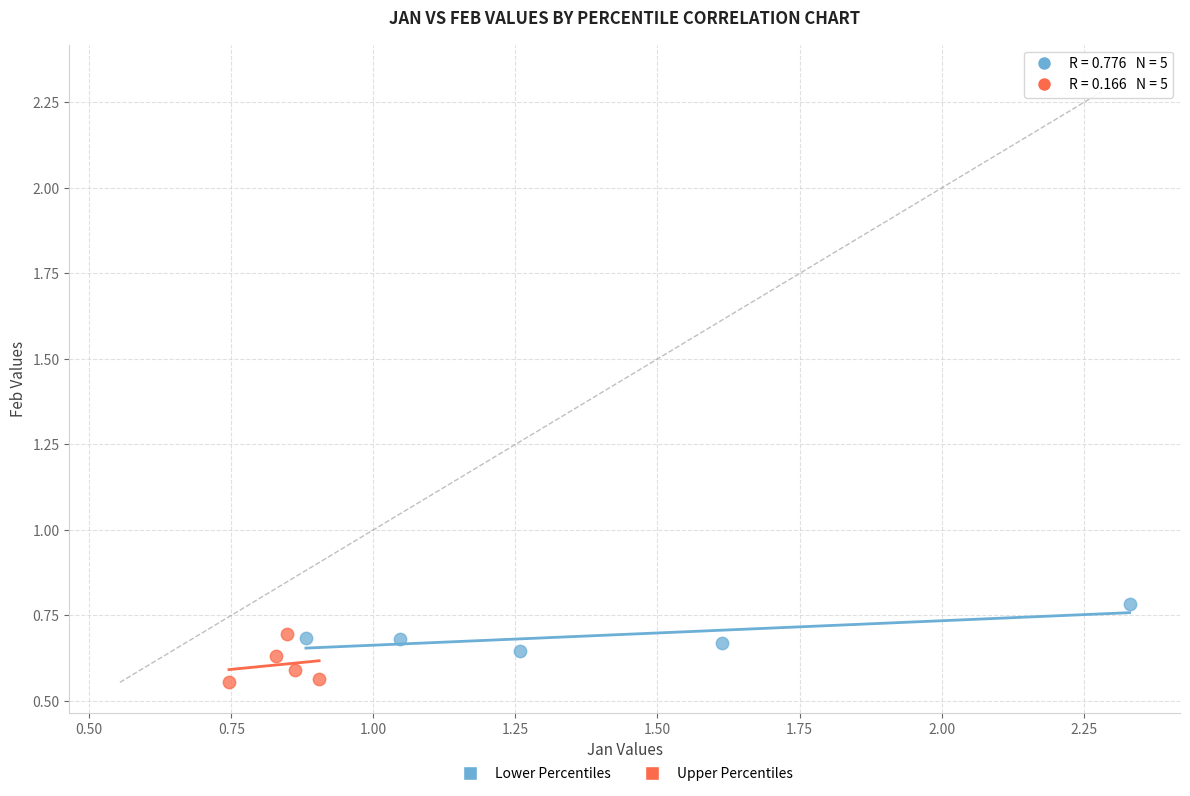

Which series reaches the maximum Y coordinate?

Lower Percentiles